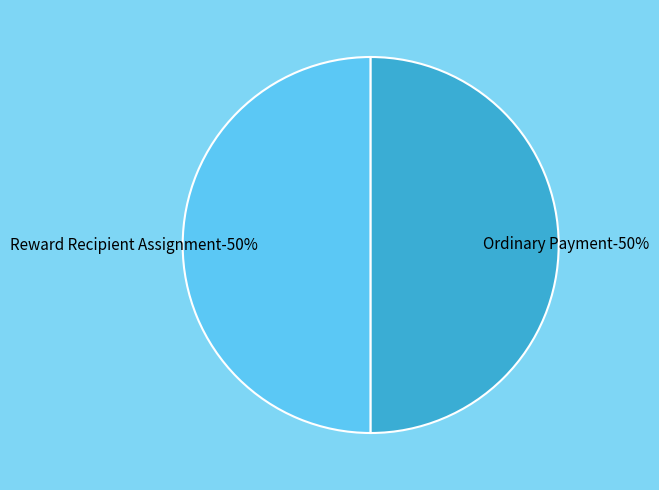

Is it true that 880260 is 50% of the pie?

True